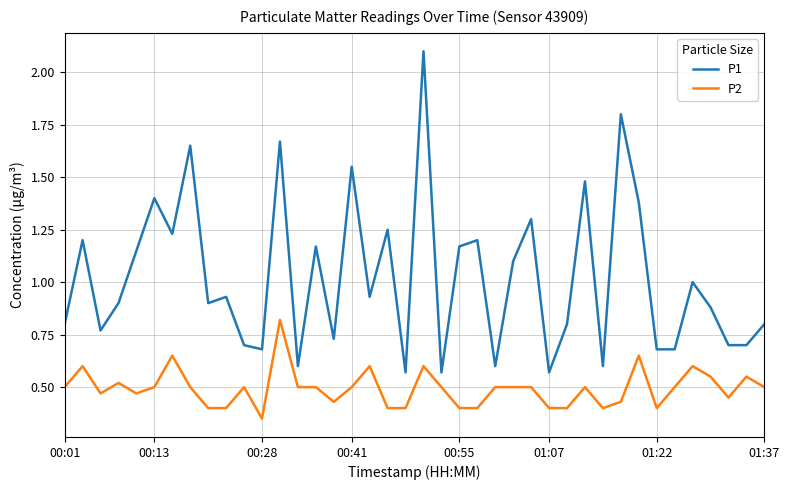

Which series has the largest range (max minus min)?

P1